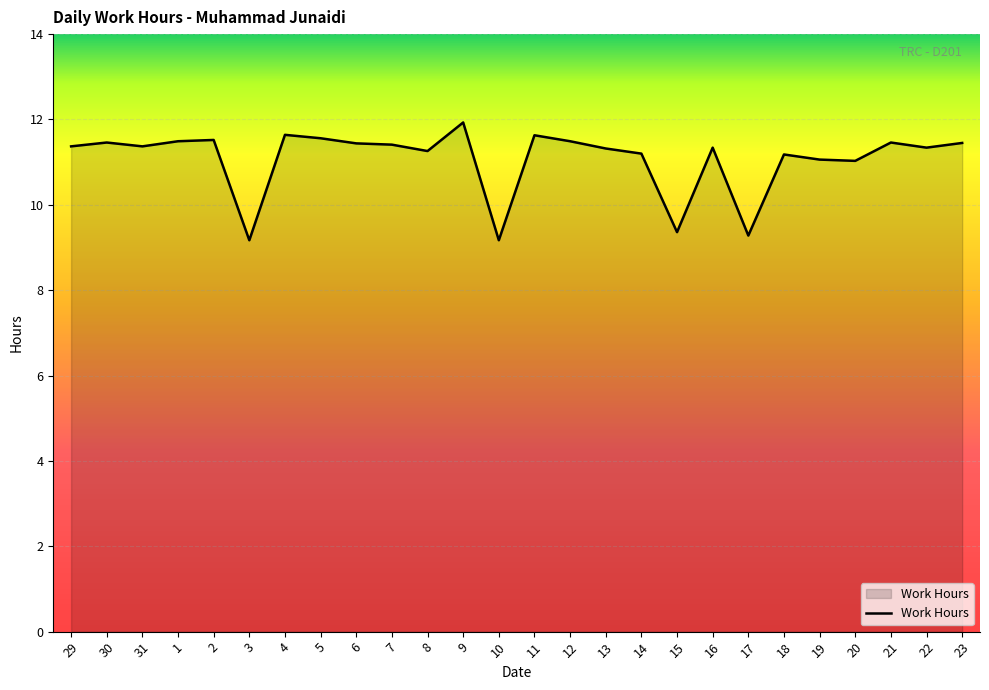

What is the difference between the maximum and minimum values?

2.8